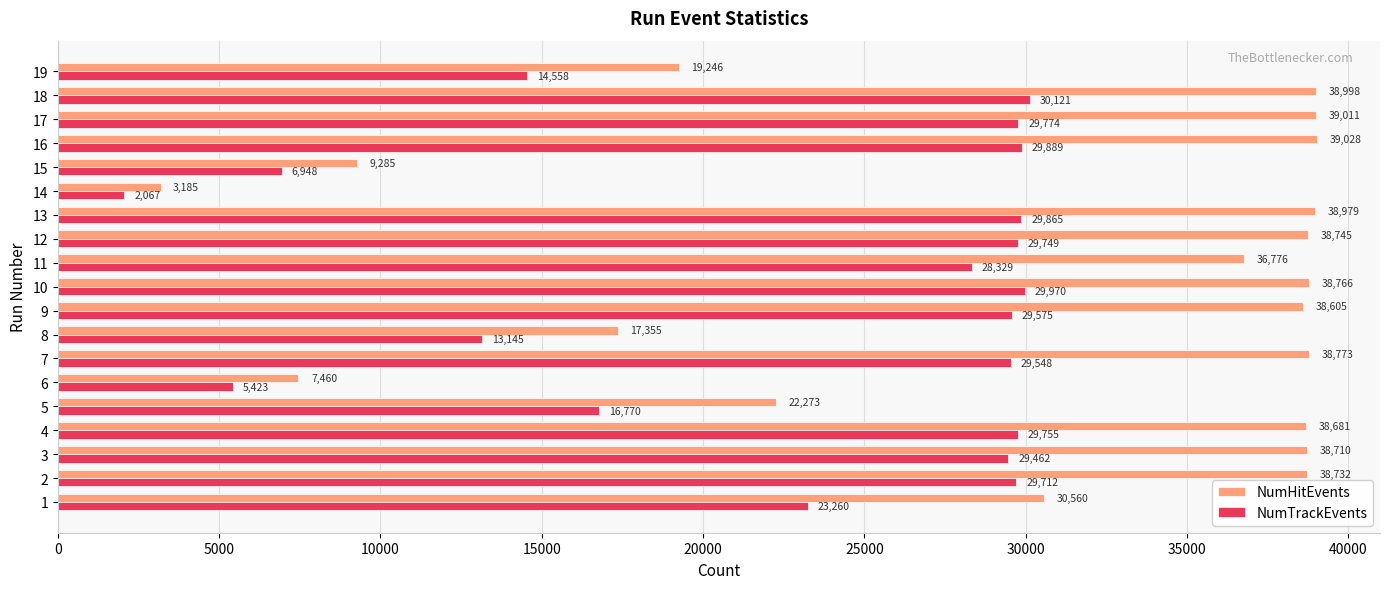

What is the sum of all NumHitEvents values?

573168